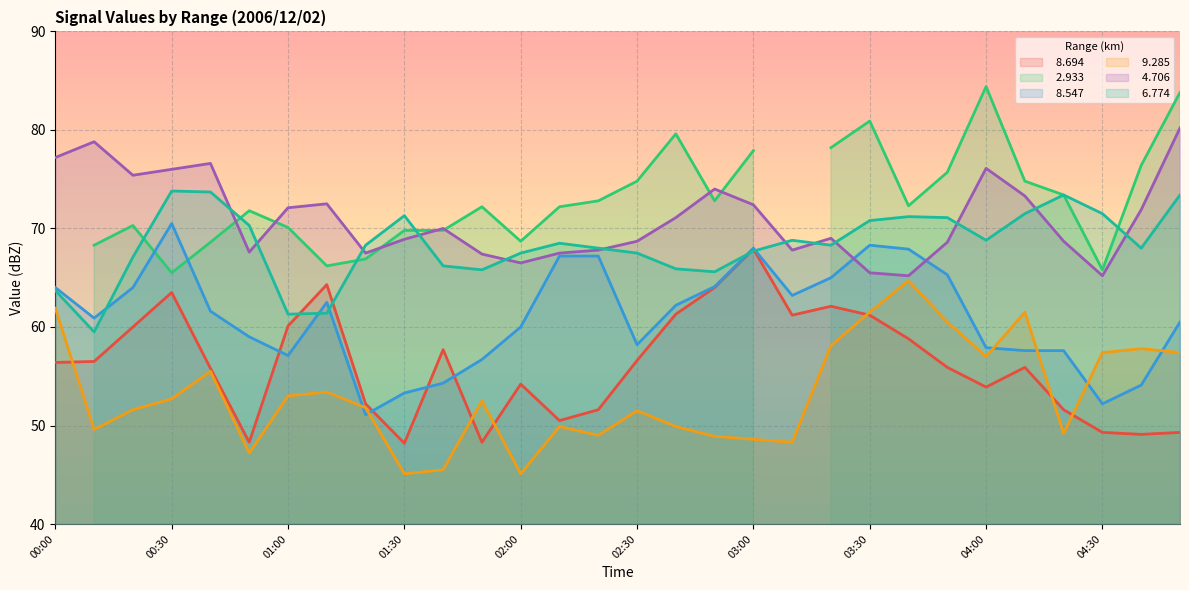

At which category does   8.547 reach its first local valley?

00:10